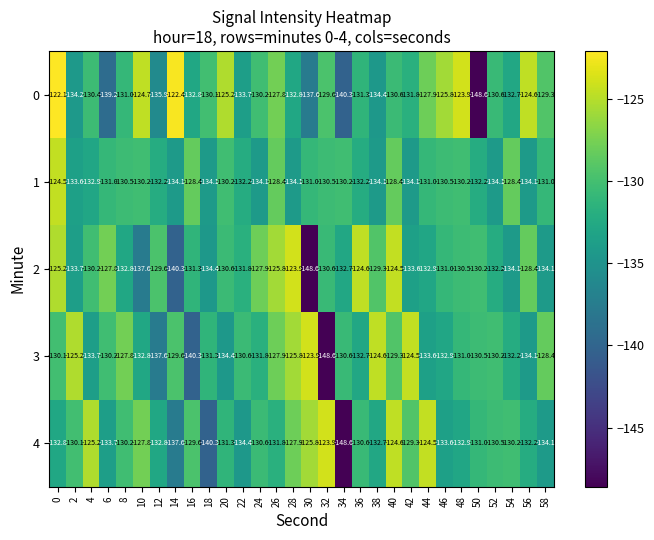

Rank the series at 36 from highest to lowest value.

2, 4, 0, 1, 3